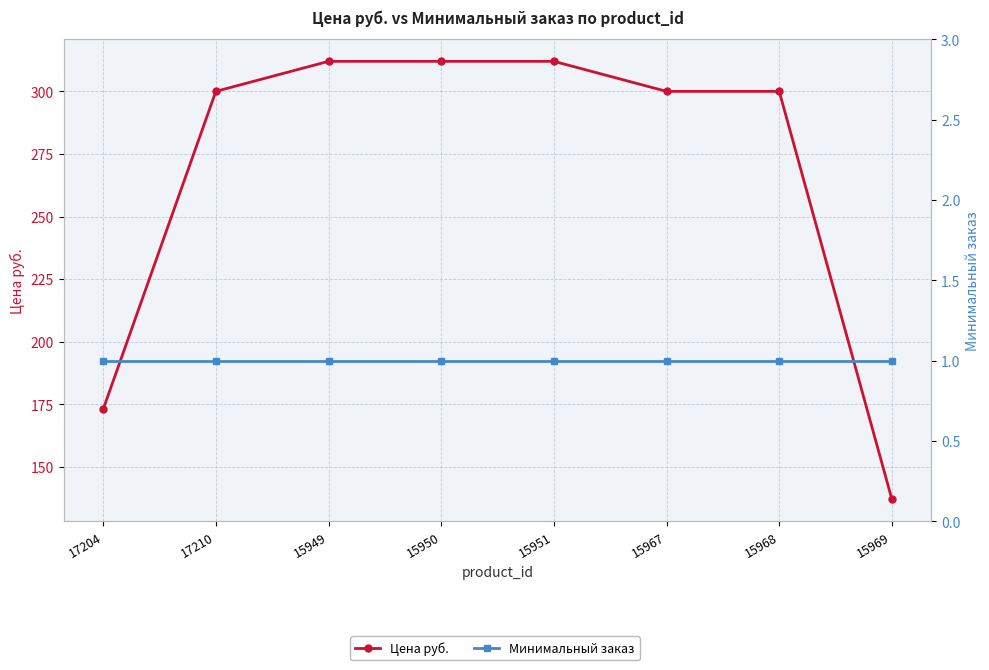

Which series has the widest spread of values?

Цена руб.